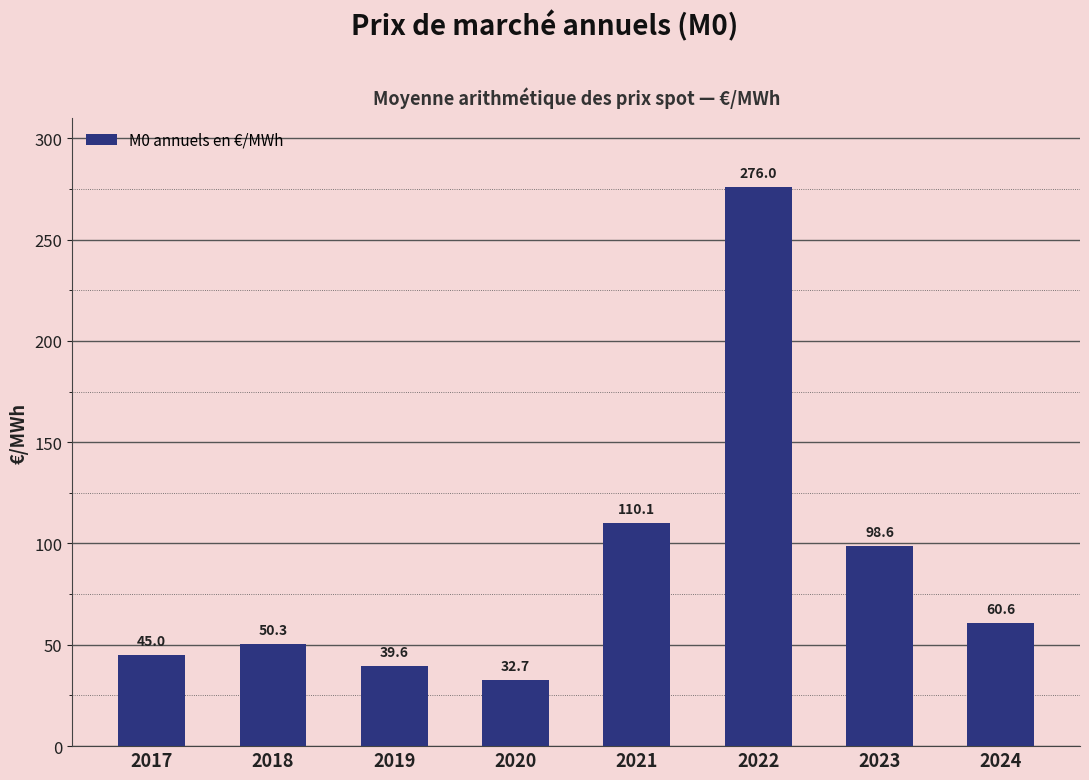

Which has a higher value, 2024 or 2023?

2023